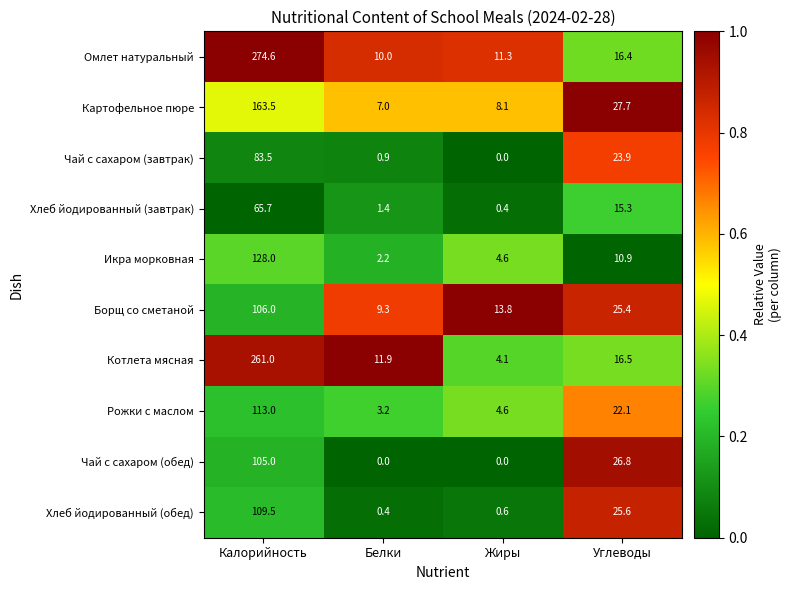

True or false: Рожки с маслом has a value of 4.6 at Жиры.

True